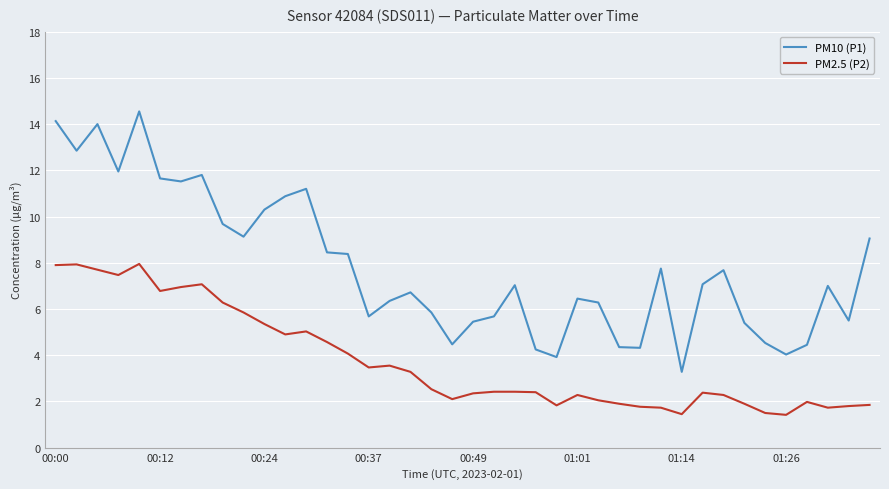

True or false: PM2.5 (P2) and PM10 (P1) cross at least once.

False